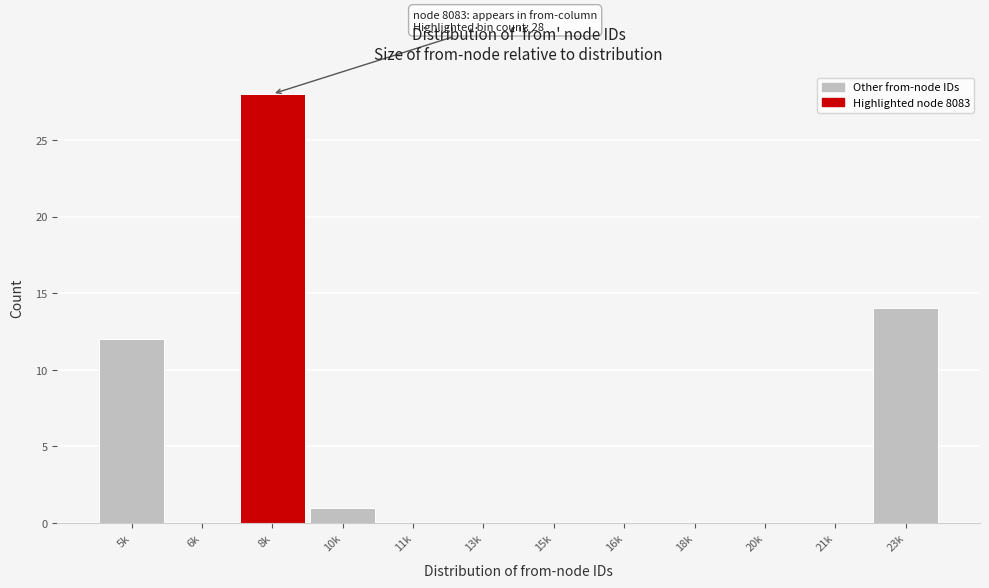

Reading left to right, what are all the values shown in this chart?

5k=12	6k=0	8k=28	10k=1	11k=0	13k=0	15k=0	16k=0	18k=0	20k=0	21k=0	23k=14